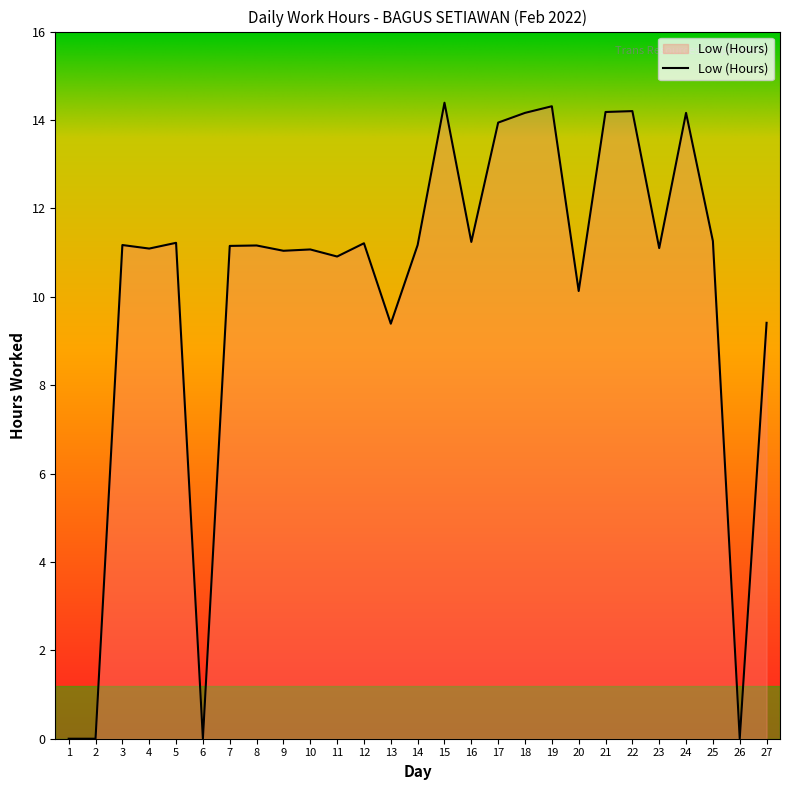

What is the difference between the values at 11 and 12?

0.3